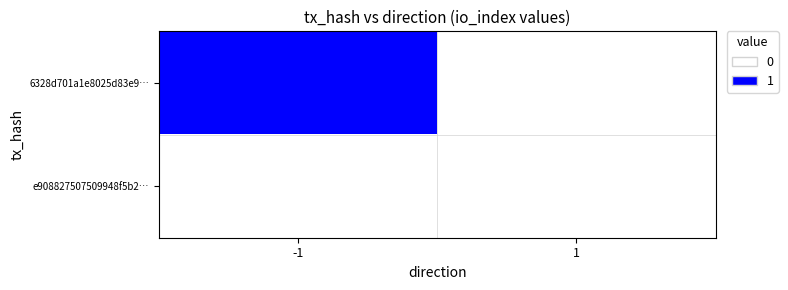

Rank the series at -1 from lowest to highest value.

e908827507509948f5b2…, 6328d701a1e8025d83e9…